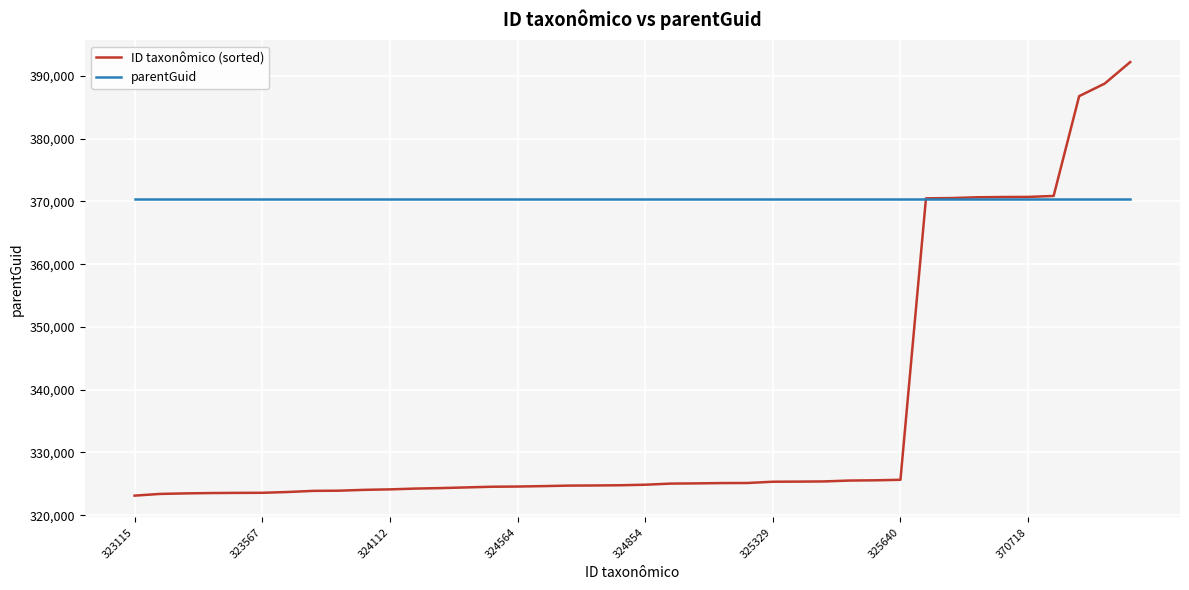

Which series has the widest spread of values?

ID taxonômico (sorted)